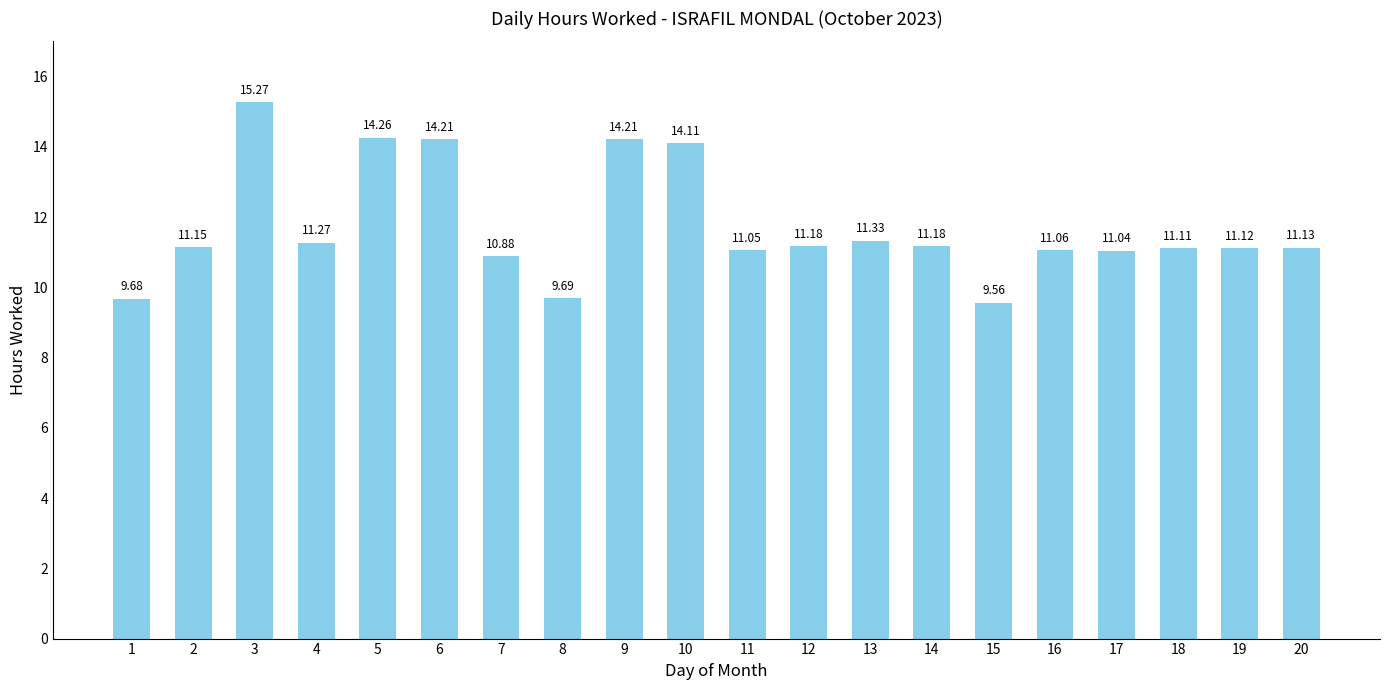

Which has a higher value, 14 or 3?

3